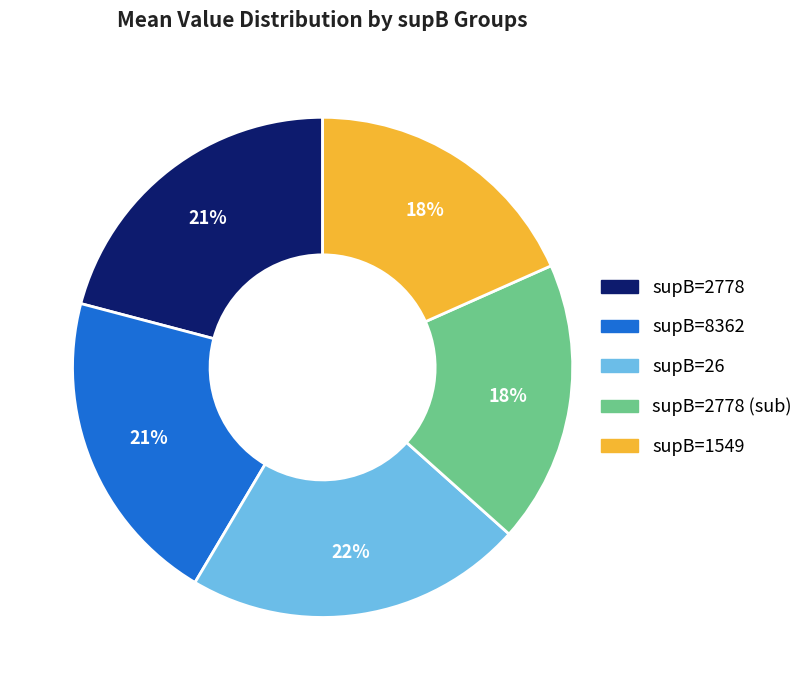

Does any single category account for the majority?

No